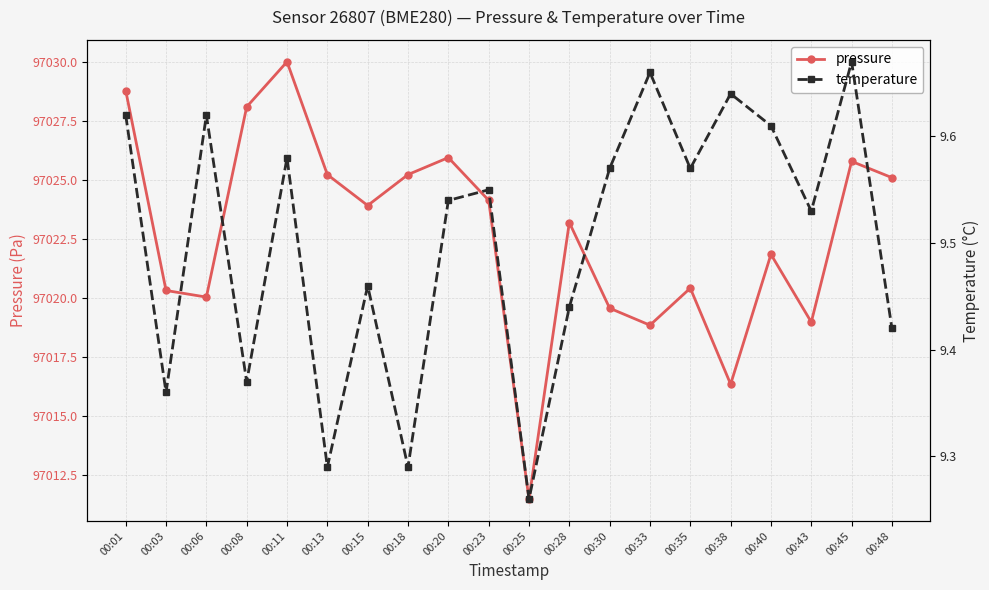

What is the sum of all pressure values?

1940453.1